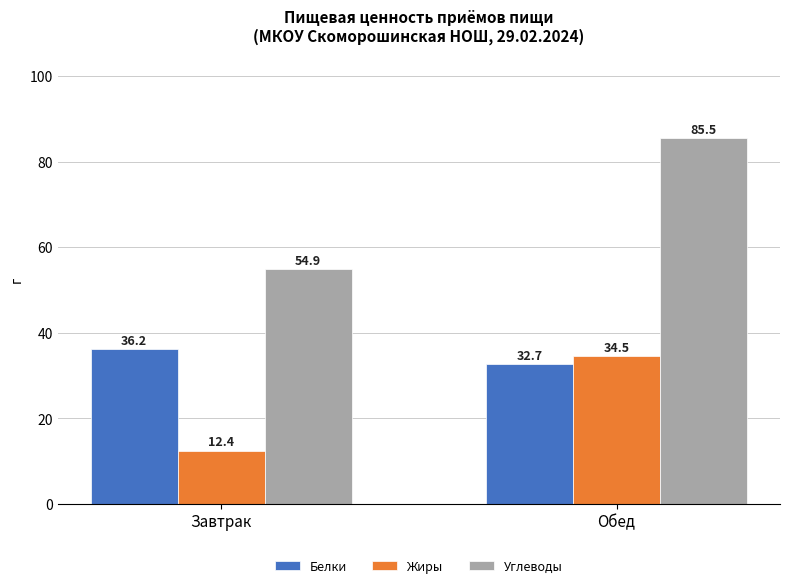

Rank the series by their average value, from lowest to highest.

Жиры, Белки, Углеводы